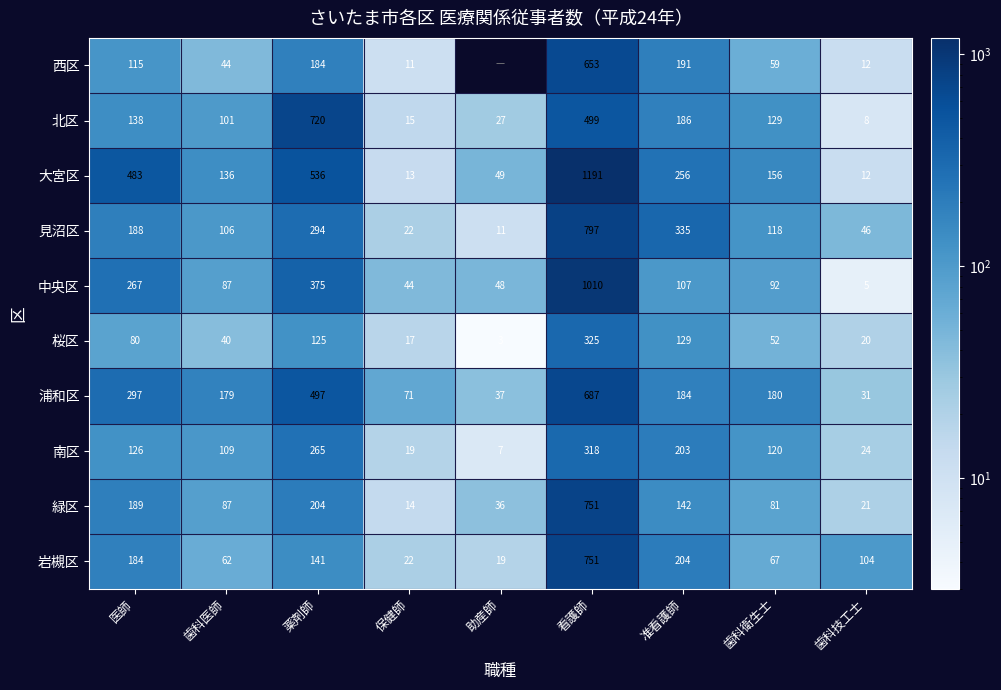

The value of 岩槻区 at 歯科衛生士 is 67. True or false?

True